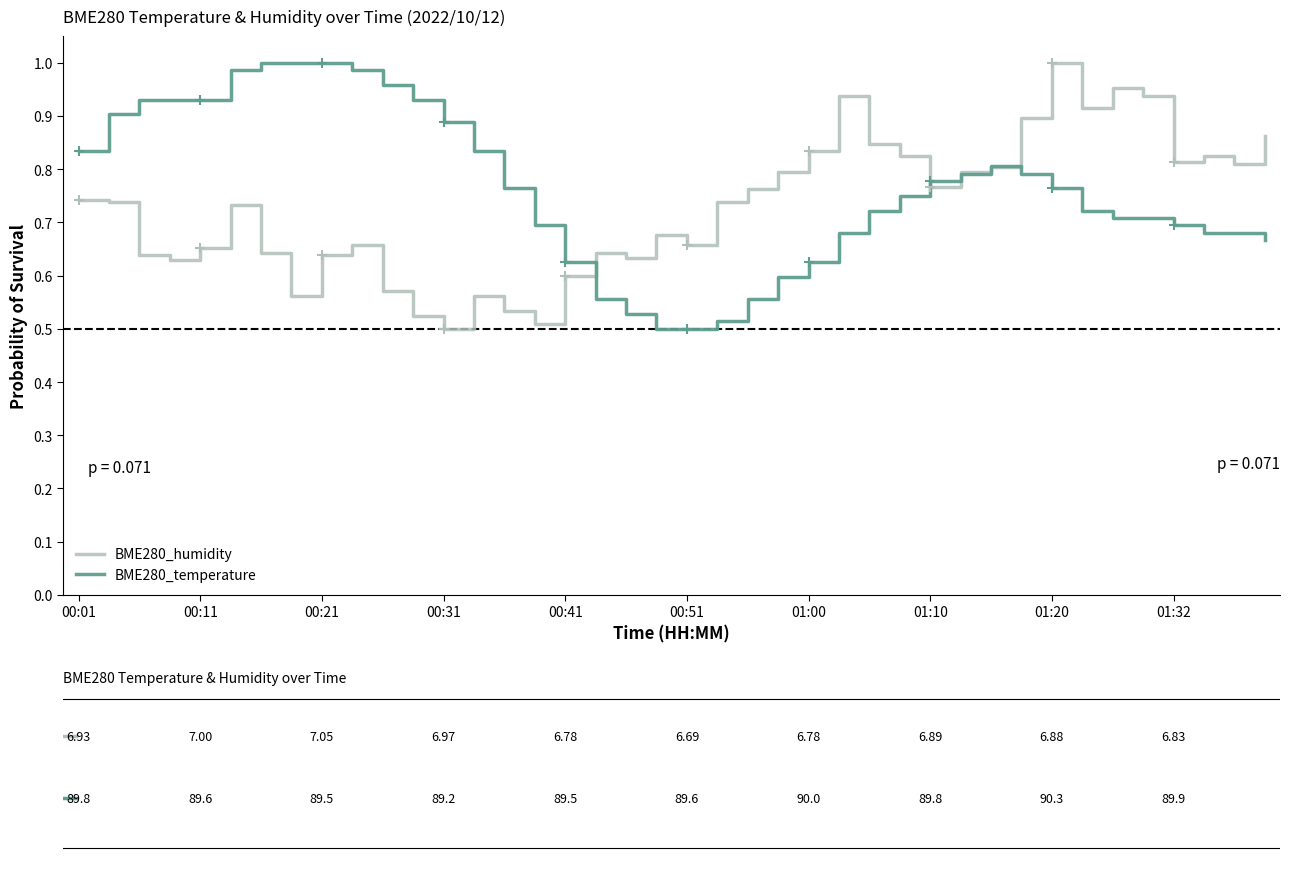

What are all the series names shown in the legend?

BME280_humidity, BME280_temperature